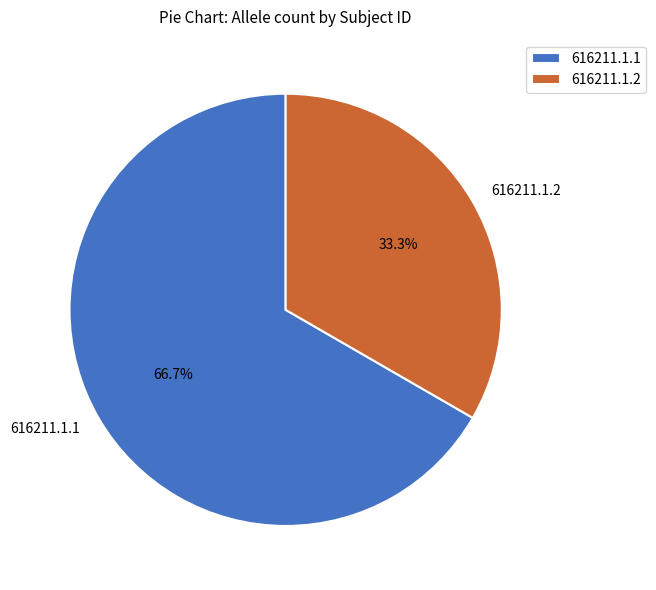

Approximately how many times larger is the value at 616211.1.2 compared to 616211.1.1?

0.5